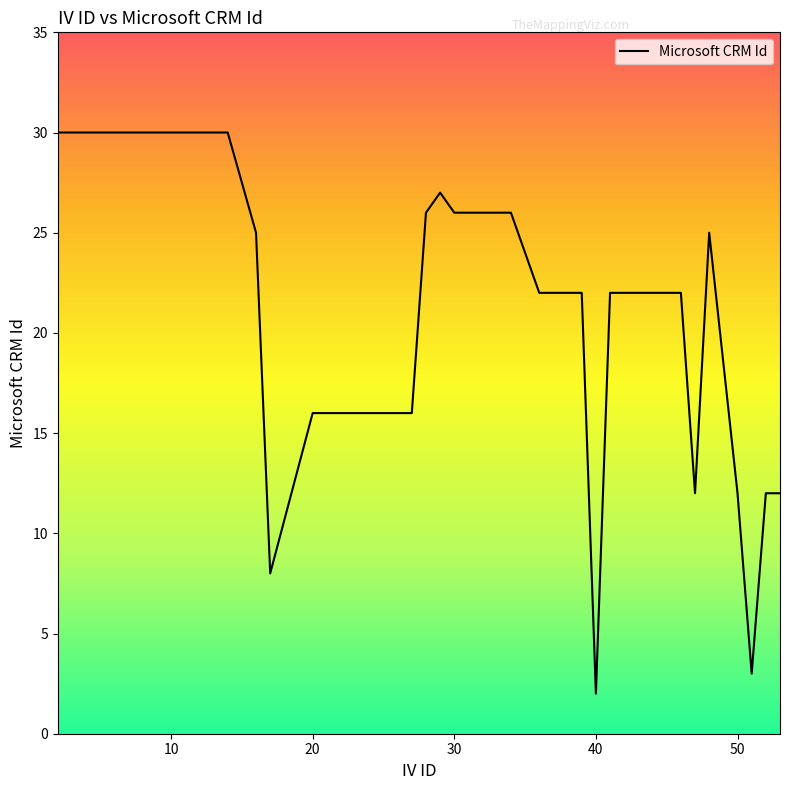

What is the difference between the maximum and second lowest values?

27